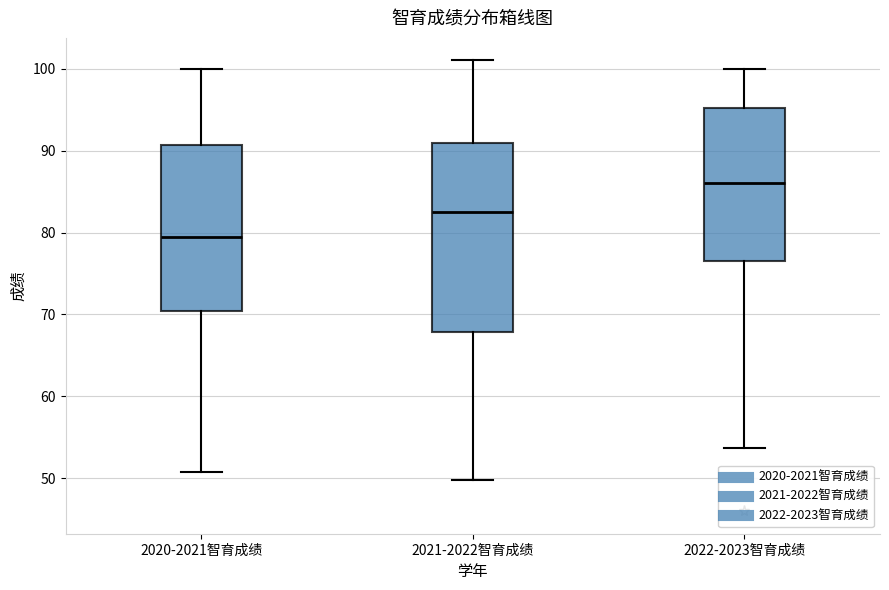

Reading left to right, read every box against the y-axis: the position of its median line, the range the box covers, and the ends of its whiskers. The values are not printed on the chart, so give them approximately, as read against the axis.

2020-2021智育成绩: median 79, box 70 to 91, whiskers 51 to 100
2021-2022智育成绩: median 82, box 68 to 91, whiskers 50 to 101
2022-2023智育成绩: median 86, box 77 to 95, whiskers 54 to 100